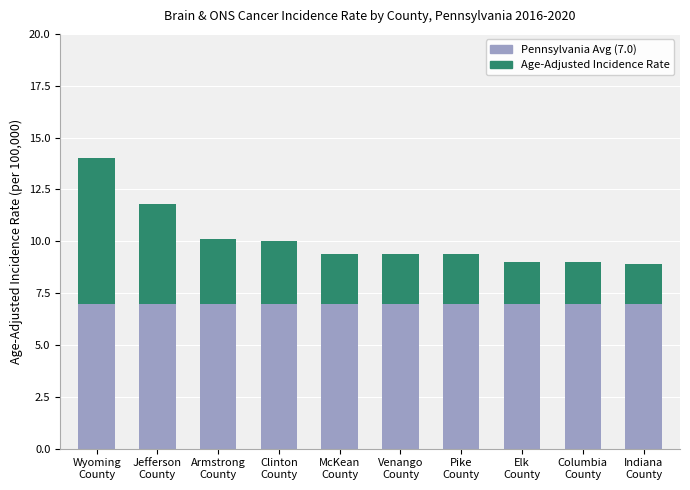

What is the average value of the Pennsylvania Avg (7.0) series?

7.0